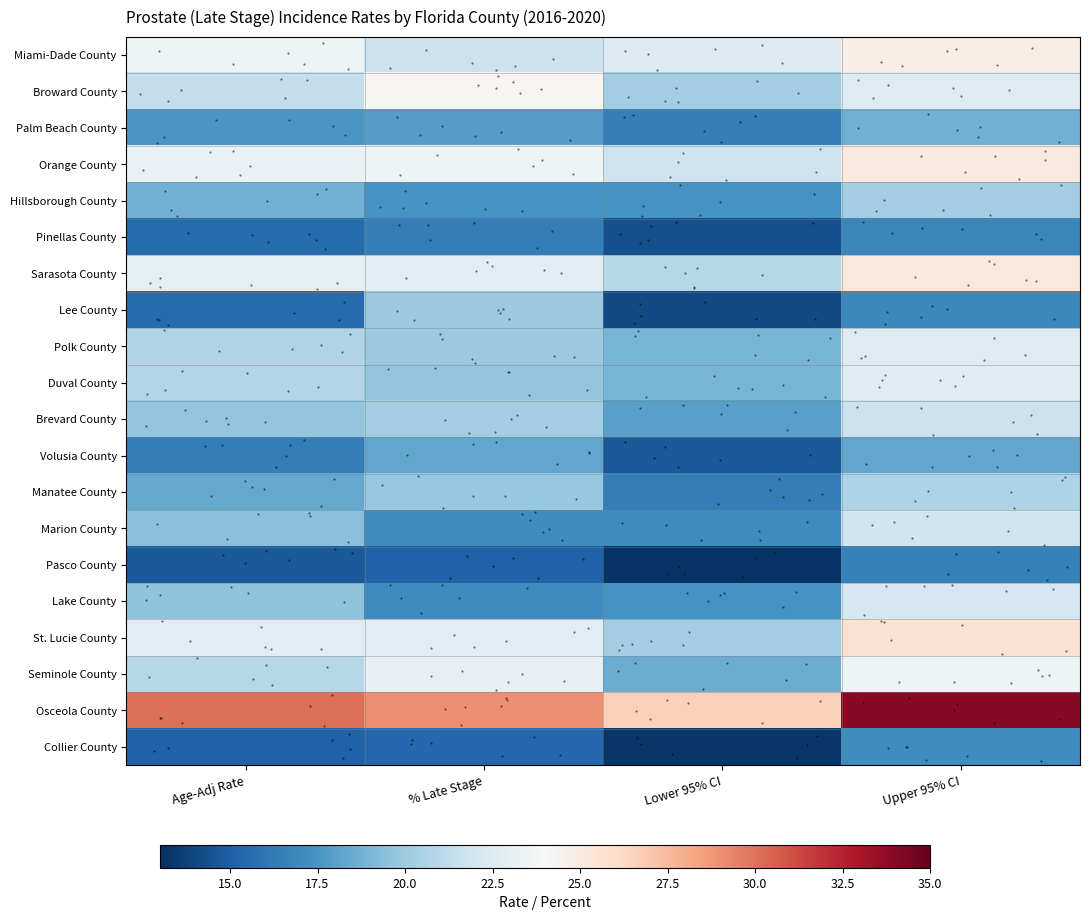

Which has a higher value, Upper 95% CI or % Late Stage?

Upper 95% CI